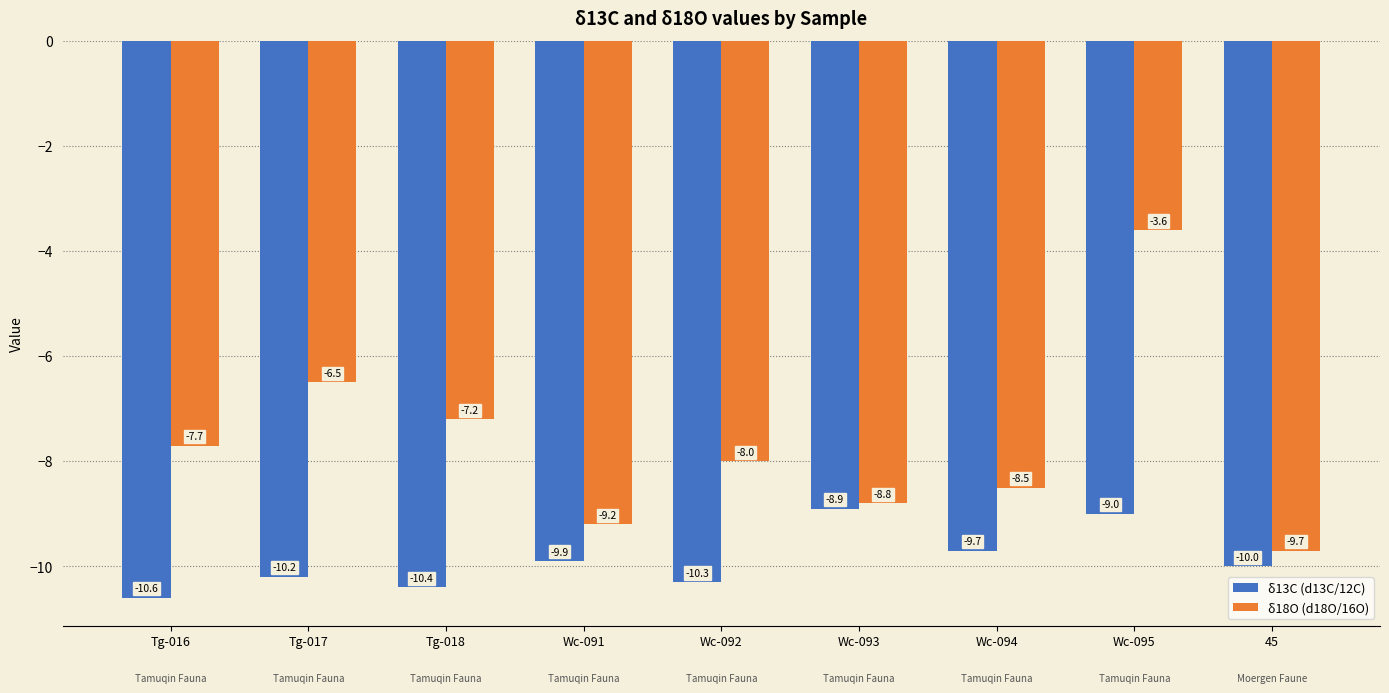

What is the label of the 6th bar from the left?

Wc-093